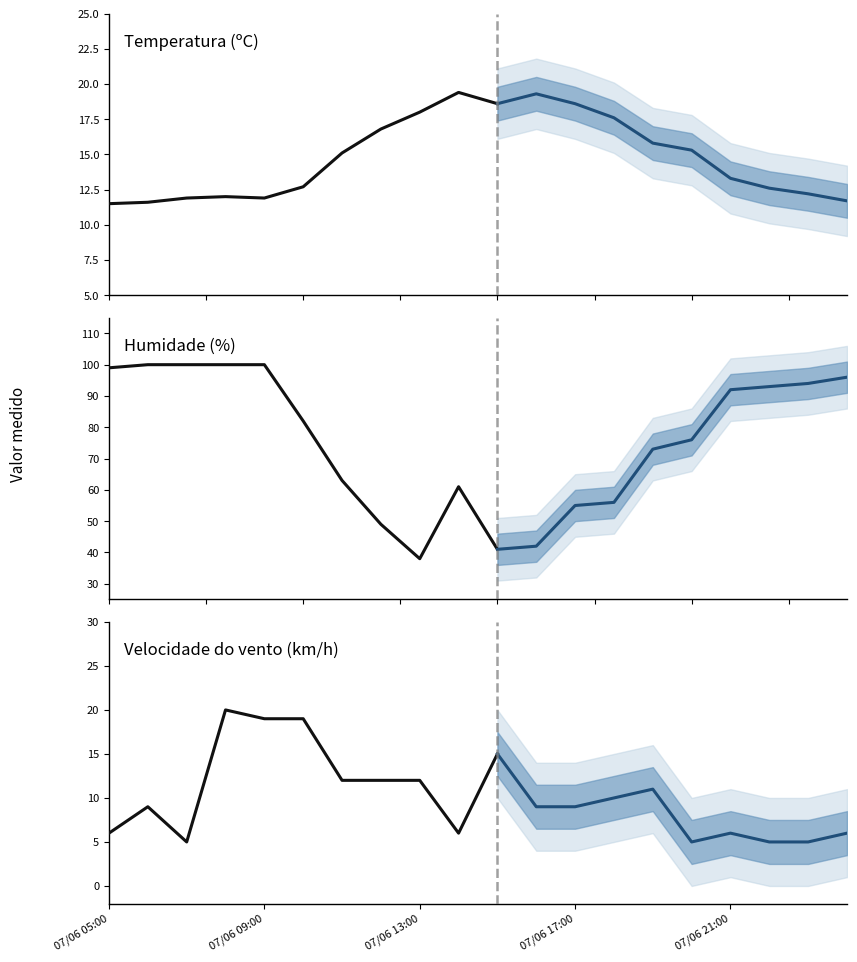

What is the approximate value of Temperatura (ºC) at 15?

15.3